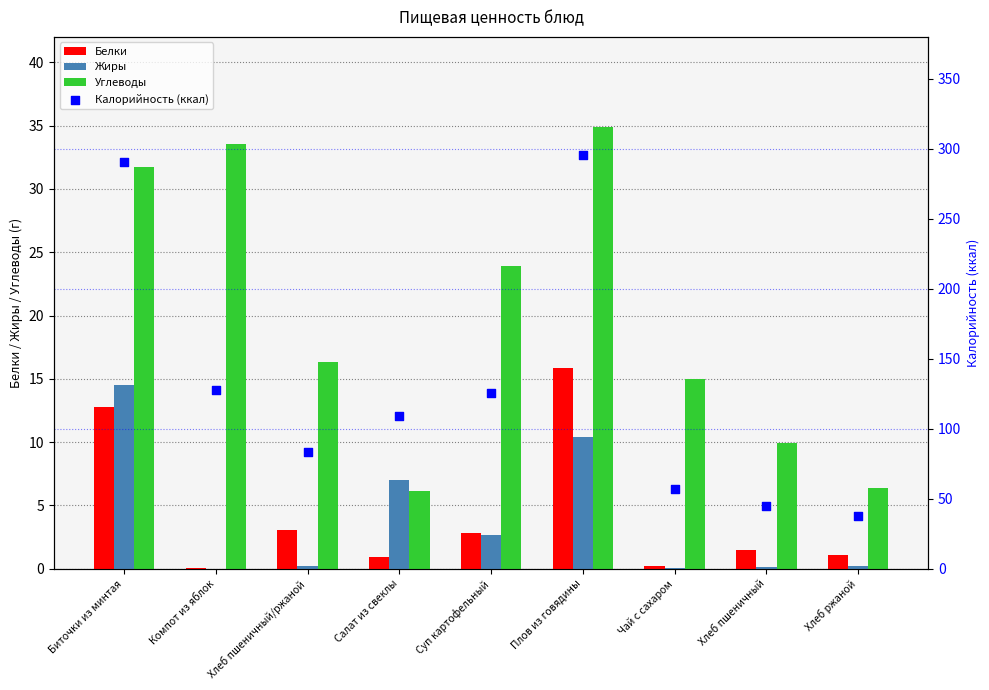

Which series has the largest total across all categories?

Калорийность (ккал)